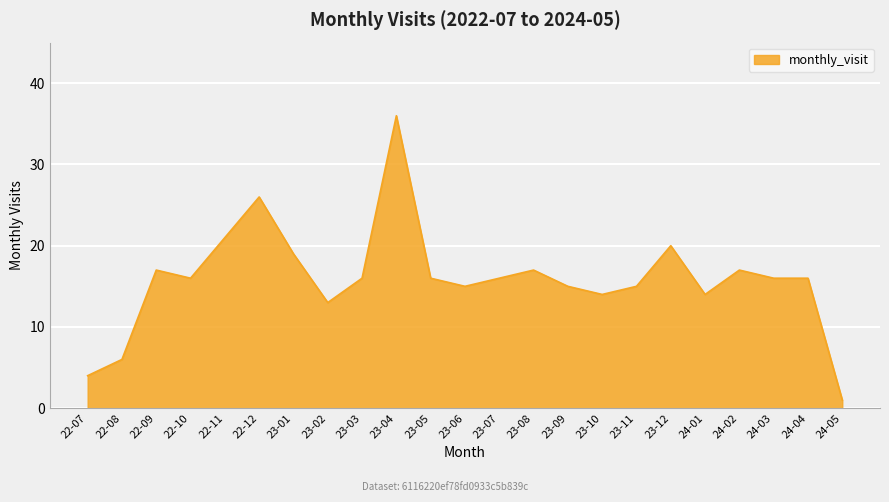

Does the chart display data point markers on the line(s)?

No